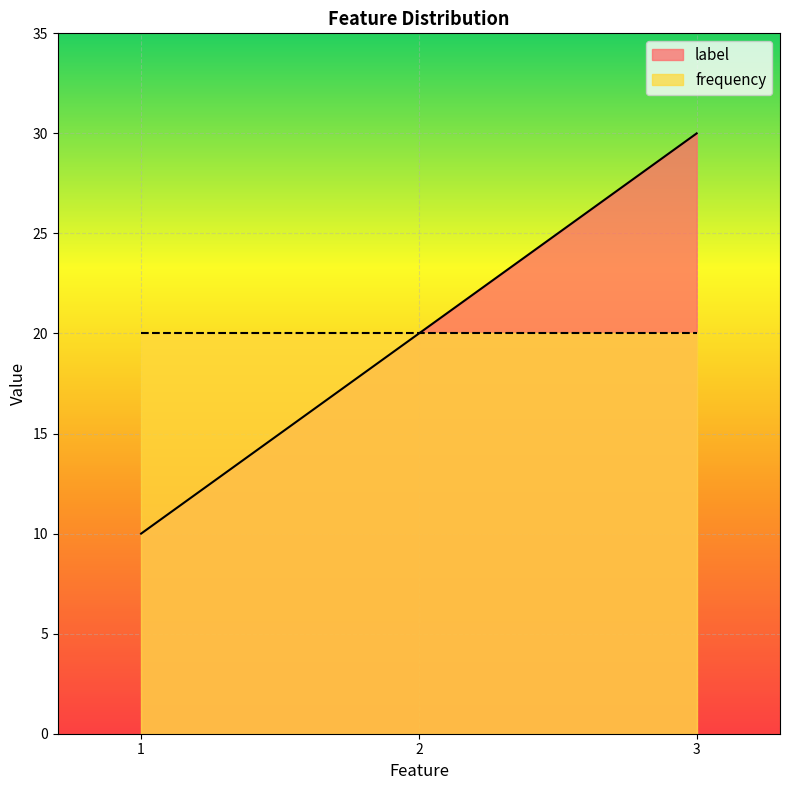

Which category has the highest value across all series?

3